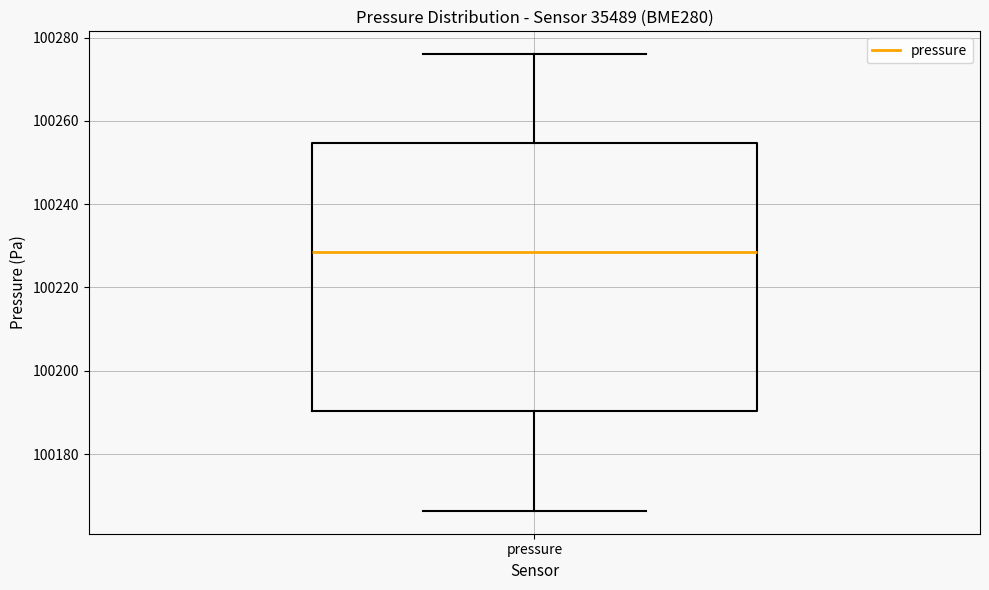

Read this box plot against the y-axis: the position of the median line, the range covered by the box, and the ends of both whiskers. The values are not printed on the chart, so give them approximately, as read against the axis.

median 100228, box 100190 to 100254, whiskers 100166 to 100276